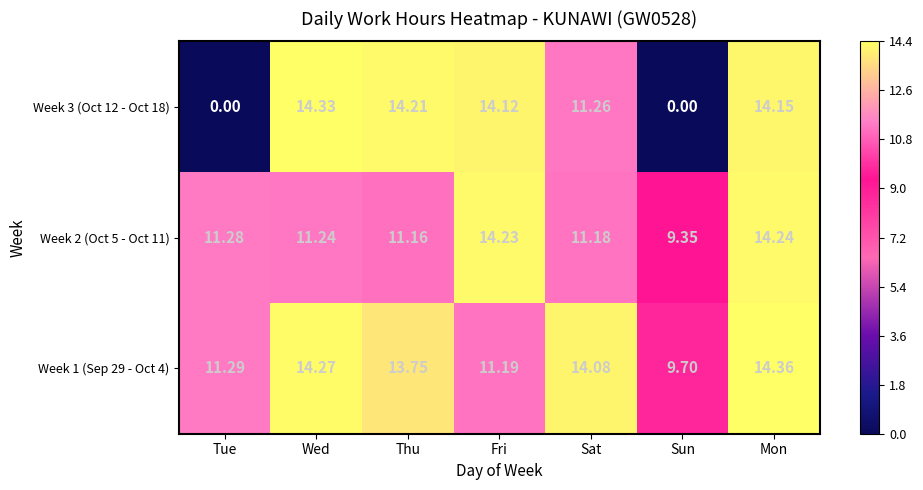

At which category is the sum across all series the highest?

Mon